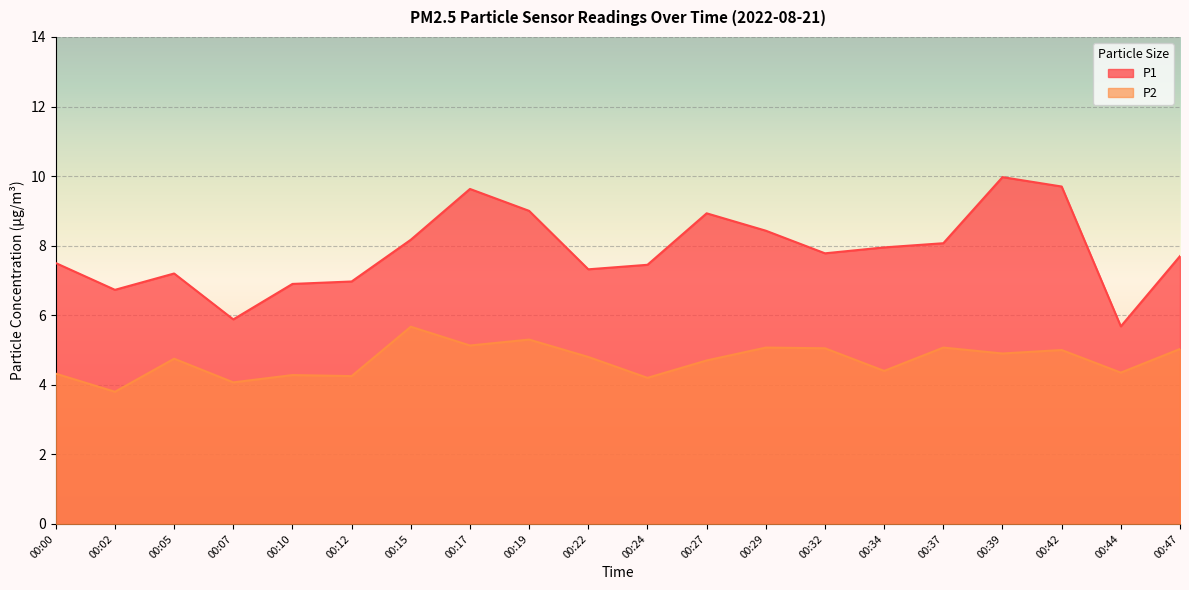

Rank the series at 00:47 from highest to lowest value.

P1, P2